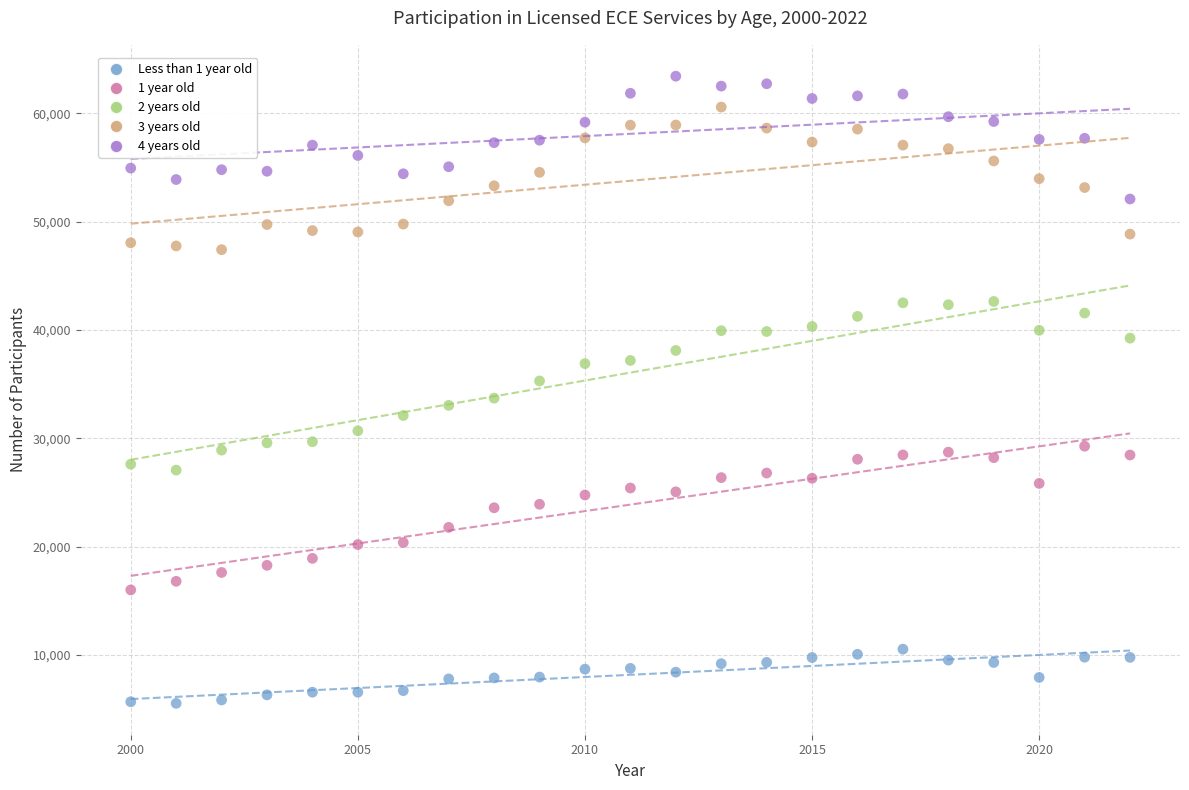

Which series reaches the minimum Y coordinate?

Less than 1 year old